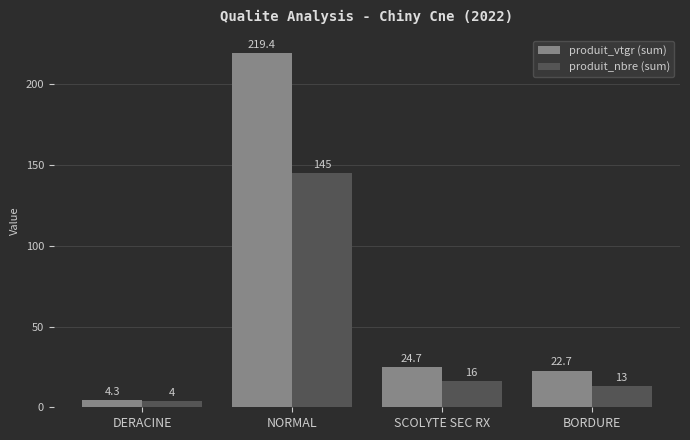

What is the minimum value for produit_vtgr (sum)?

4.3